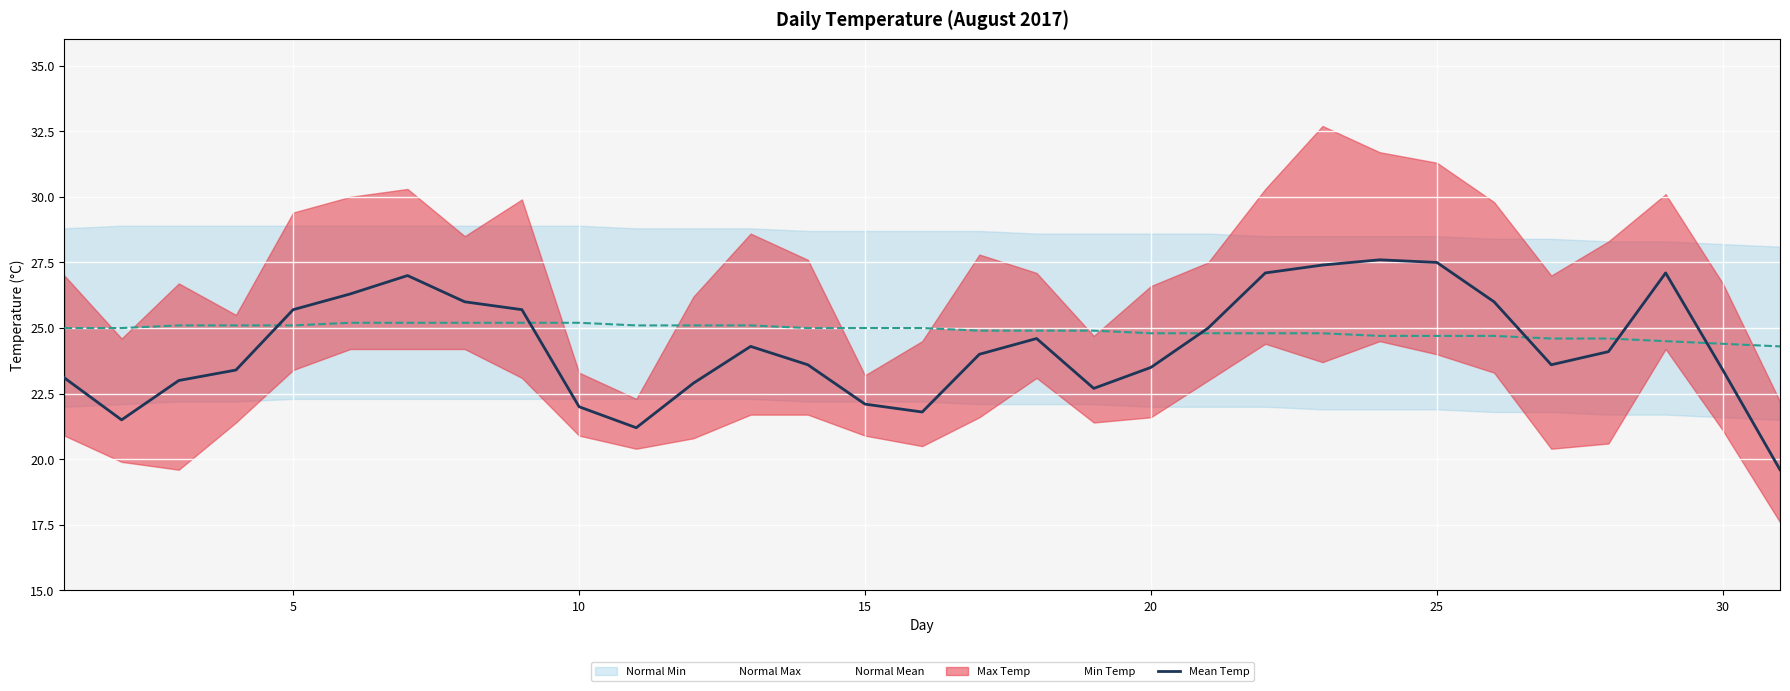

What is the highest value of the Mean Temp series?

27.6